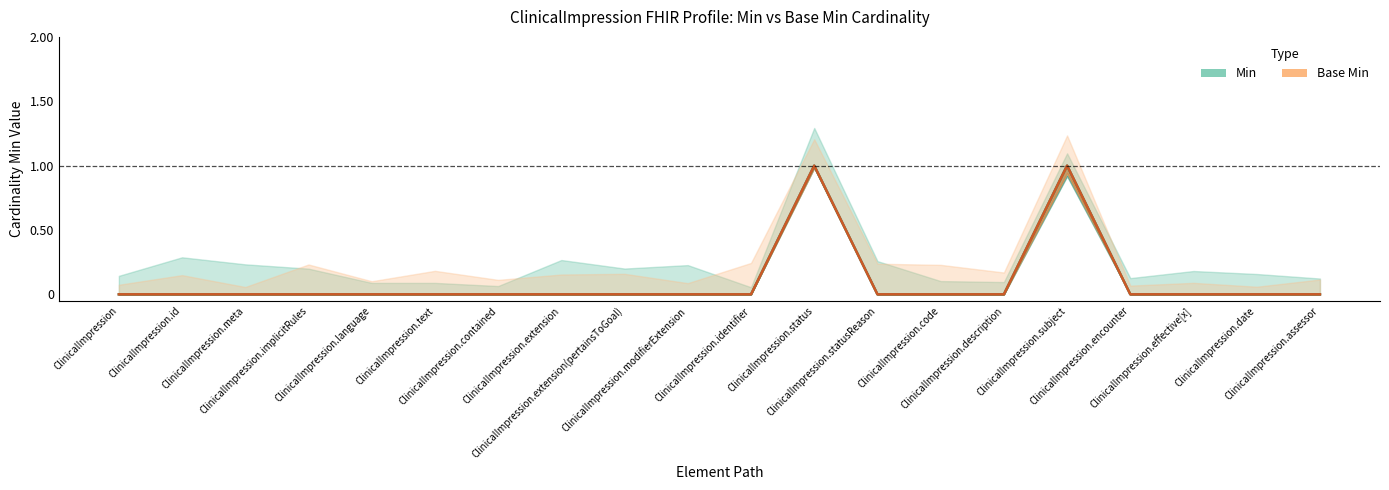

What are all the series names shown in the legend?

Min, Base Min